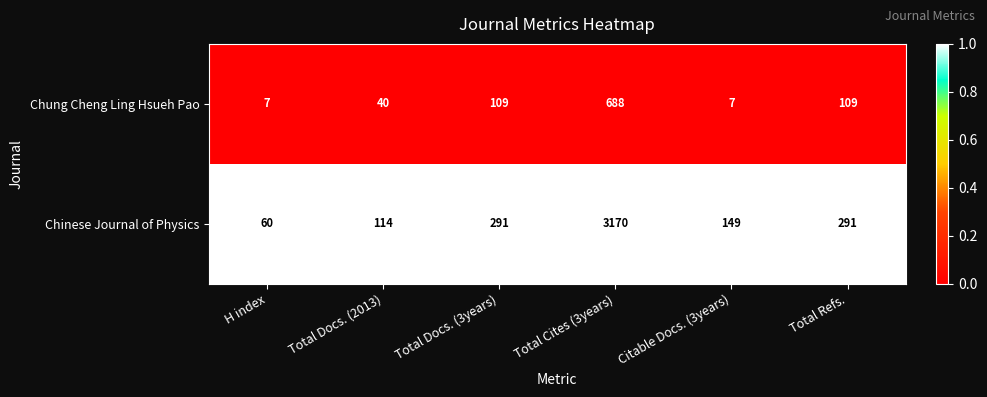

What is the maximum value shown in the chart?

3170